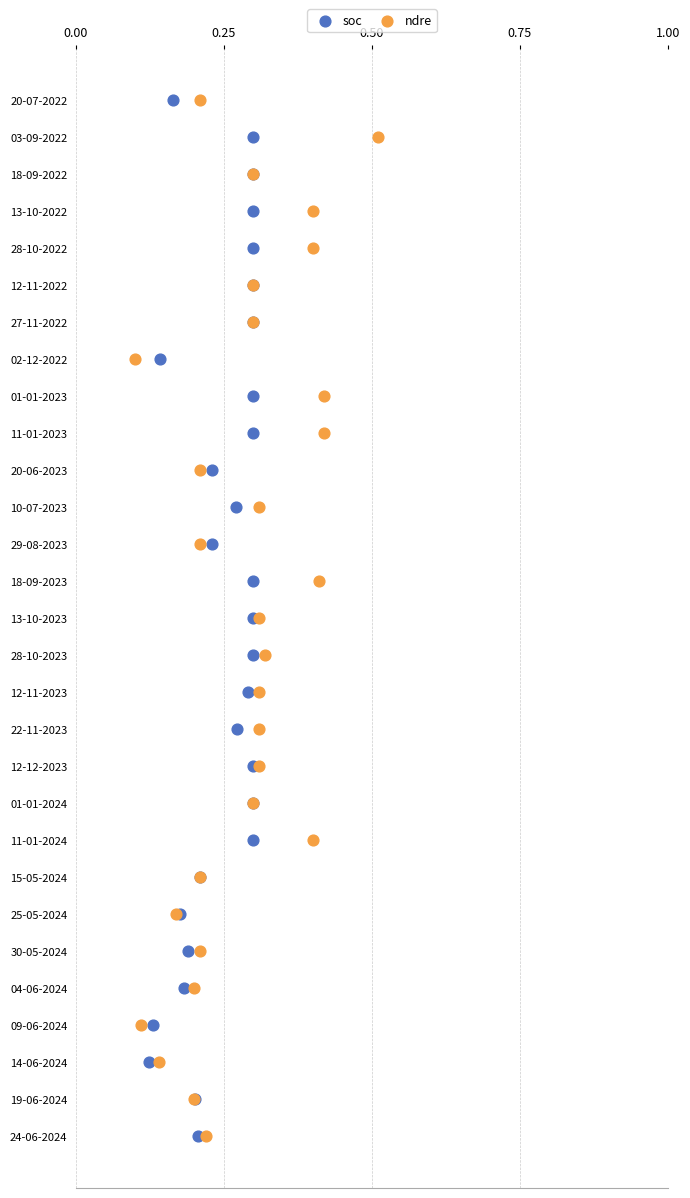

What are all the series names shown in the legend?

soc, ndre